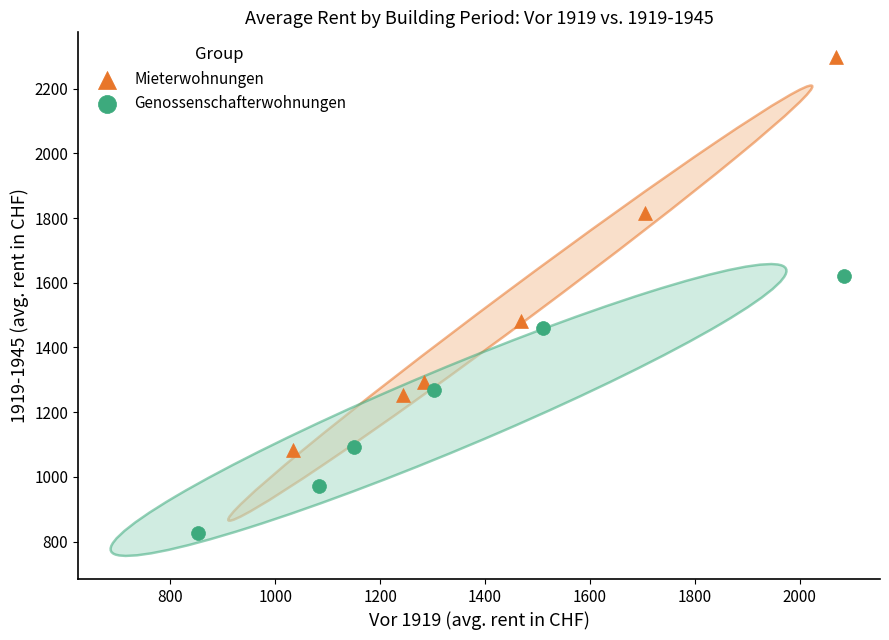

Which series reaches the maximum Y coordinate?

Mieterwohnungen